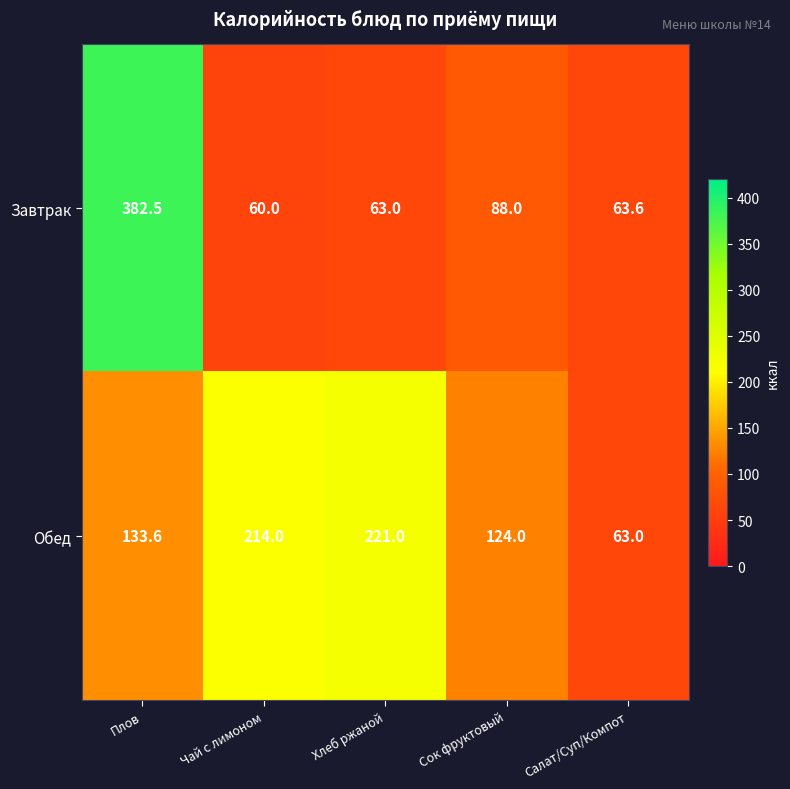

What is the difference between the maximum and minimum values in the Завтрак series?

322.5